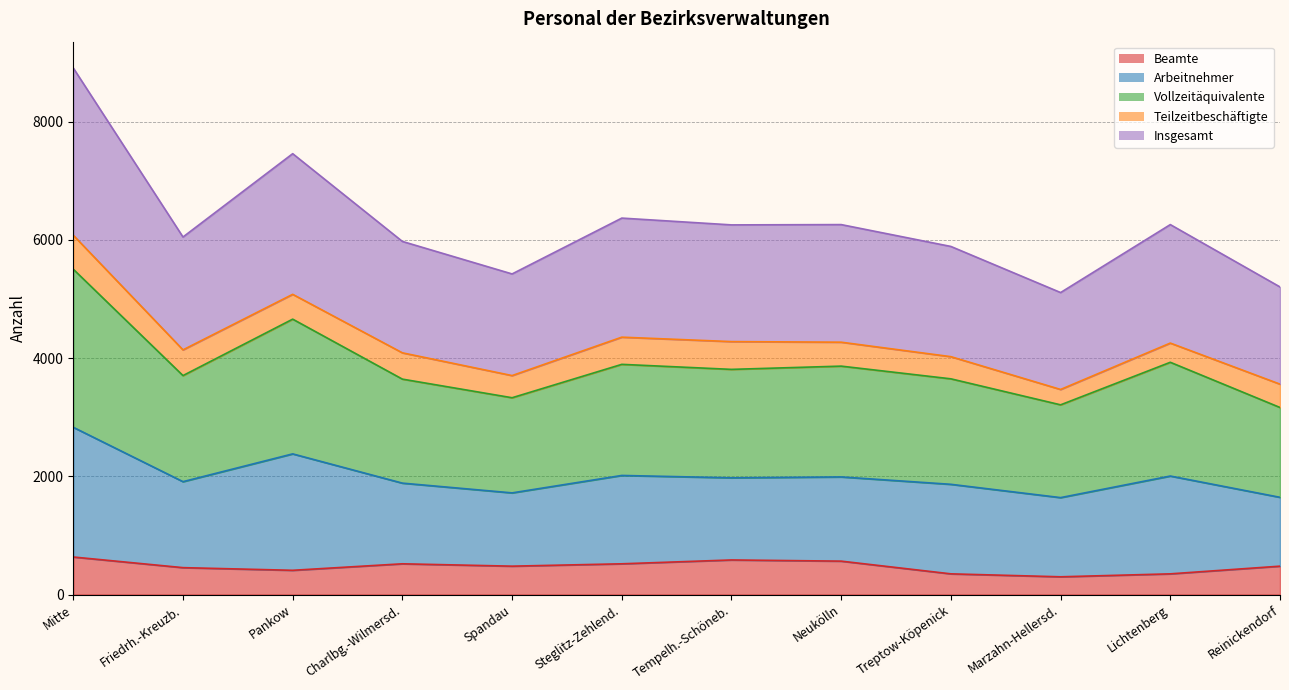

What is the label of the 3rd point from the right?

Marzahn-Hellersd.